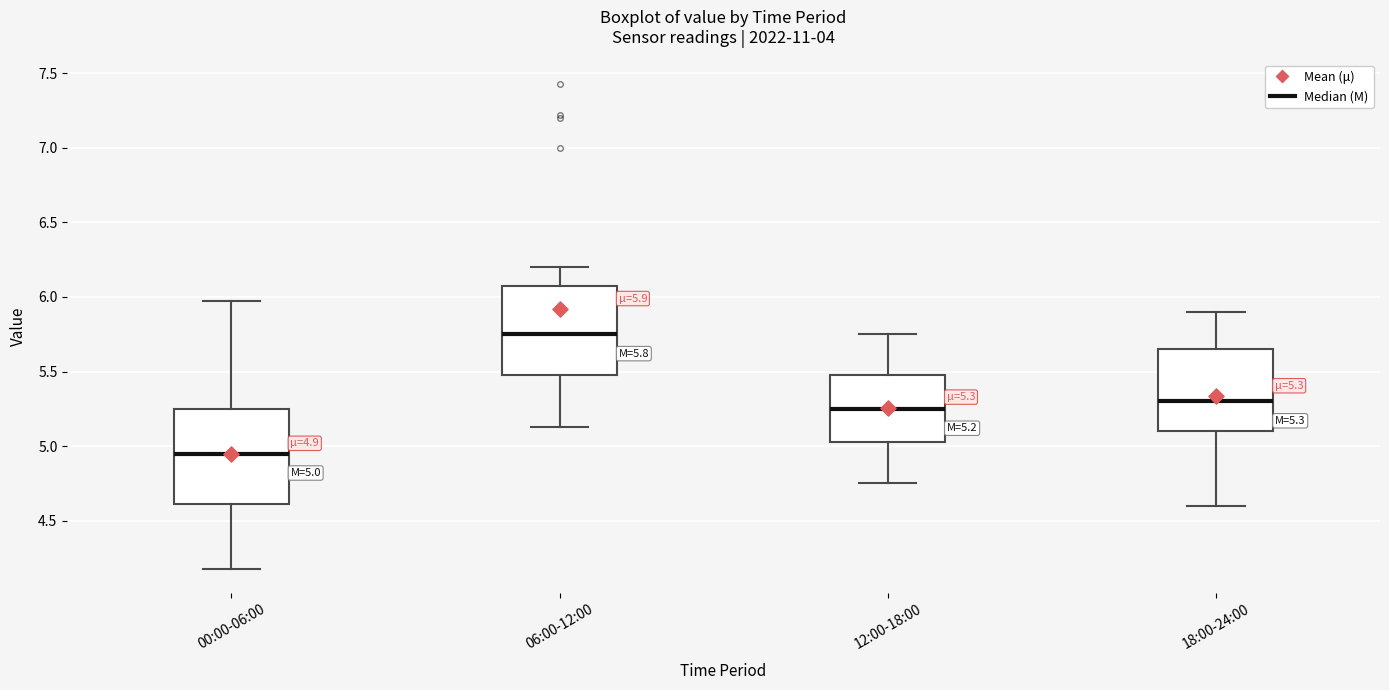

Which box has the lowest median line?

00:00-06:00